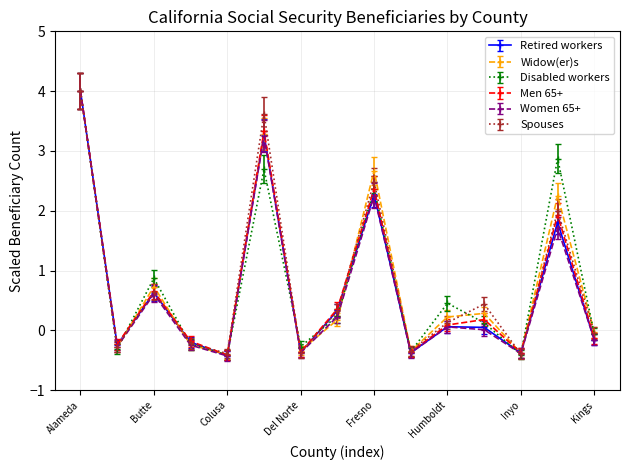

What is the value of the Retired workers point at the 8th from the left?

0.3